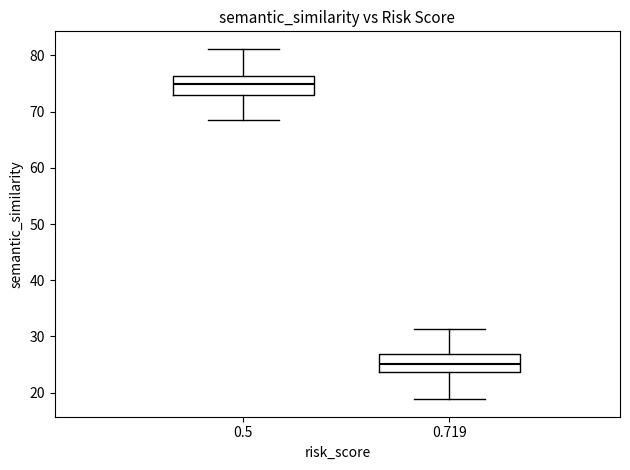

Reading left to right, read every box against the y-axis: the position of its median line, the range the box covers, and the ends of its whiskers. The values are not printed on the chart, so give them approximately, as read against the axis.

0.5: median 75, box 73 to 76, whiskers 69 to 81
0.719: median 25, box 24 to 27, whiskers 19 to 31